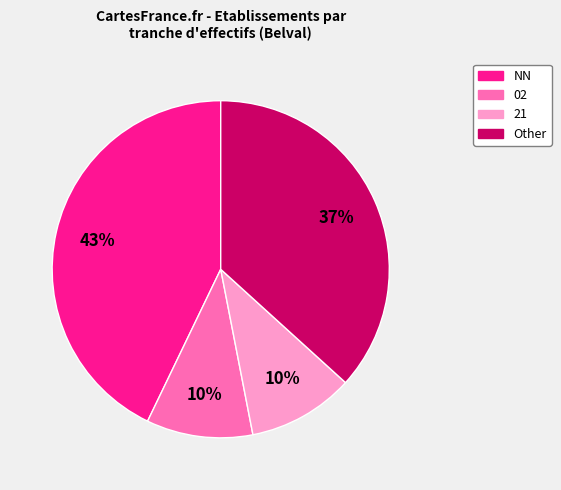

Is there a majority slice in this chart?

No